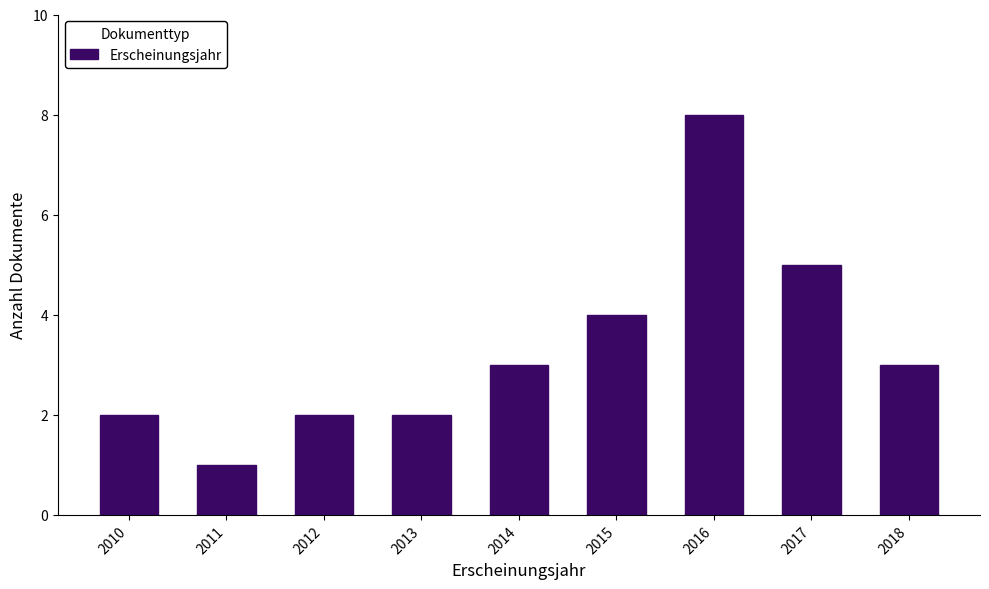

Reading right to left, transcribe all the data shown in this chart.

2018=3	2017=5	2016=8	2015=4	2014=3	2013=2	2012=2	2011=1	2010=2